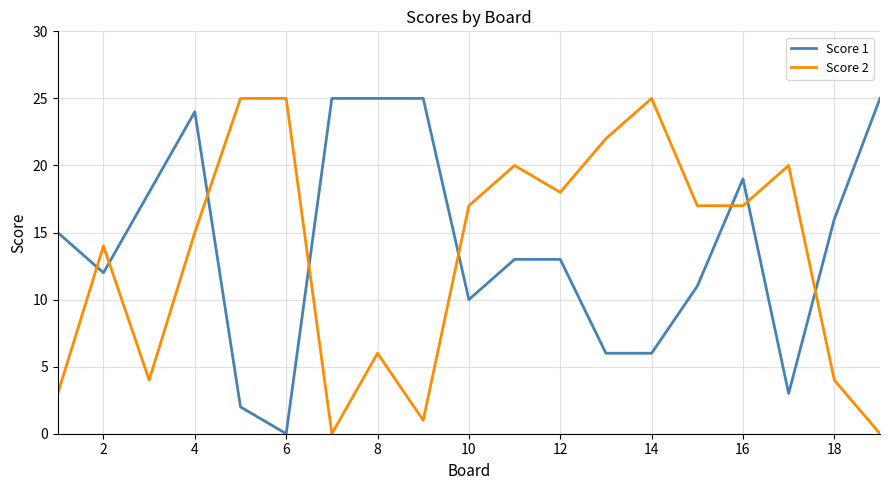

What is the maximum value shown in the chart?

25